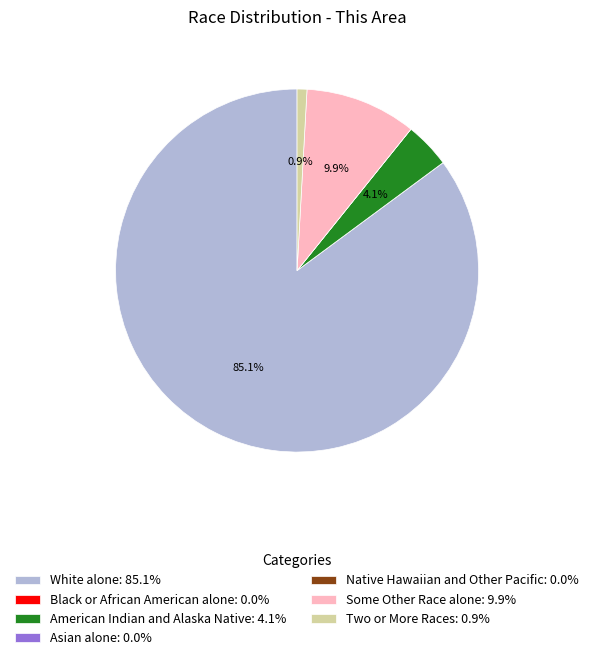

What percentage is the American Indian and Alaska Native slice, to the nearest percent?

4%